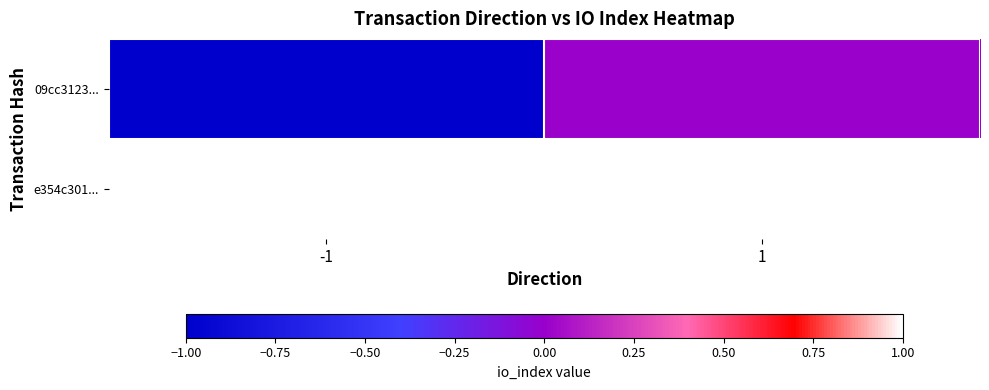

Reading left to right, extract all data points from this chart.

09cc3123...: -1=-1	1=0
e354c301...: -1=1	1=1